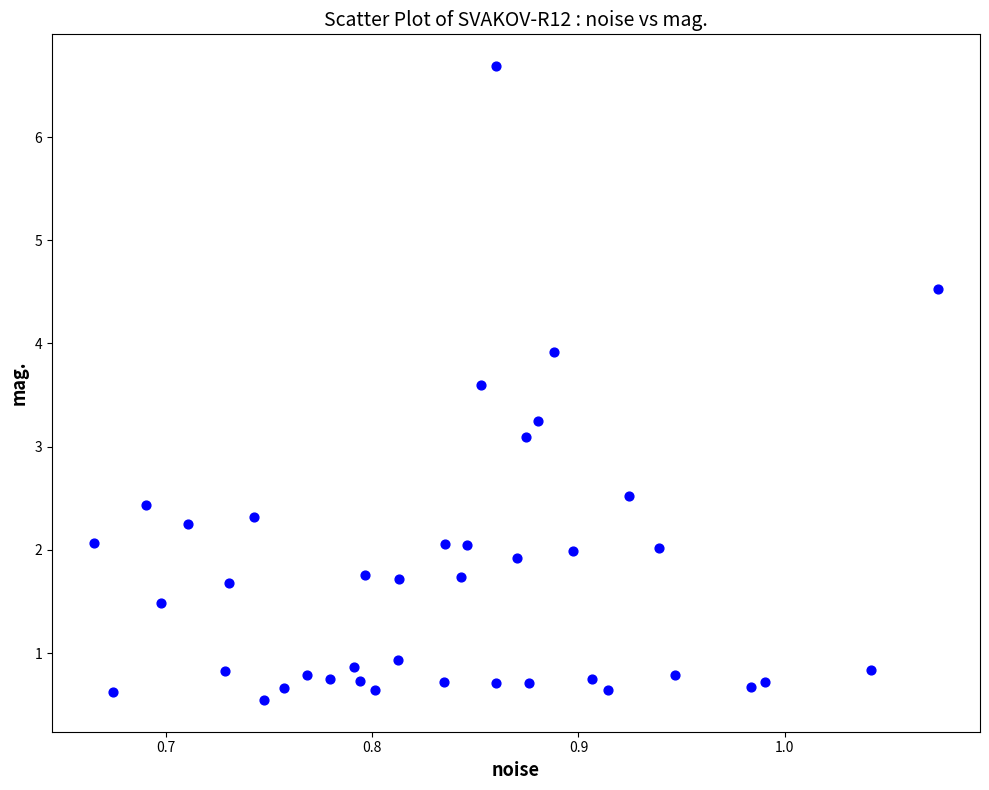

What Y value in the scatter plot is closest to 3?

3.1